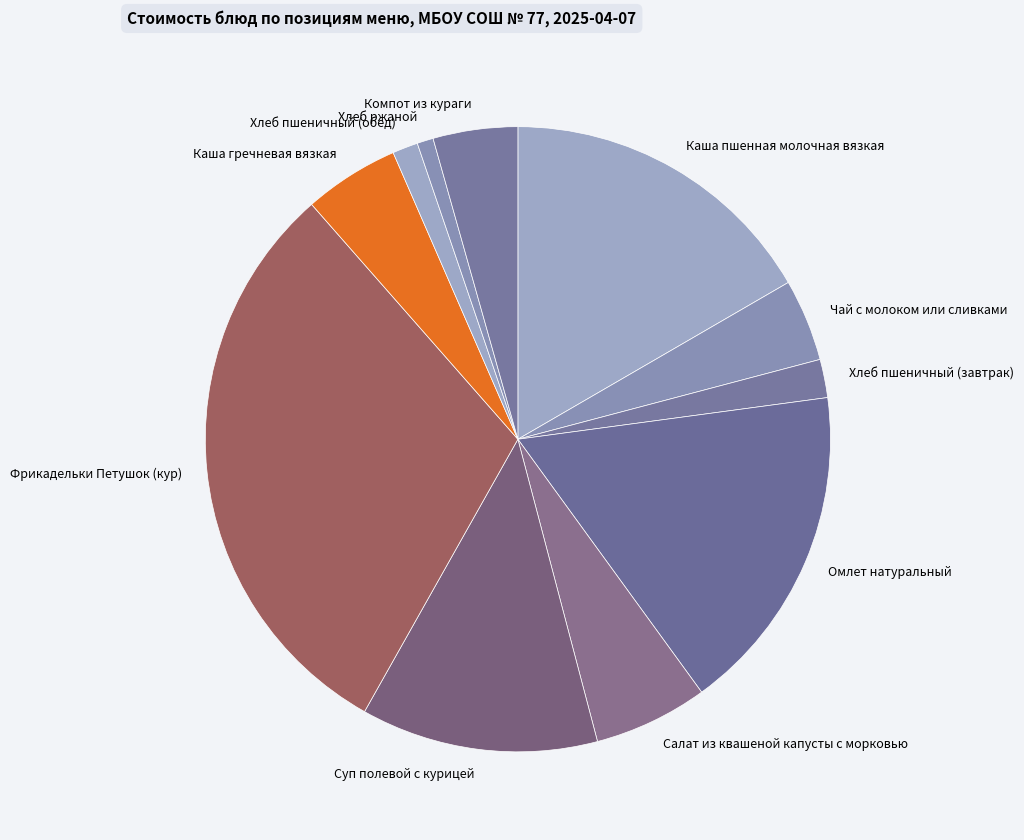

Which slice is the largest?

Фрикадельки Петушок (кур)